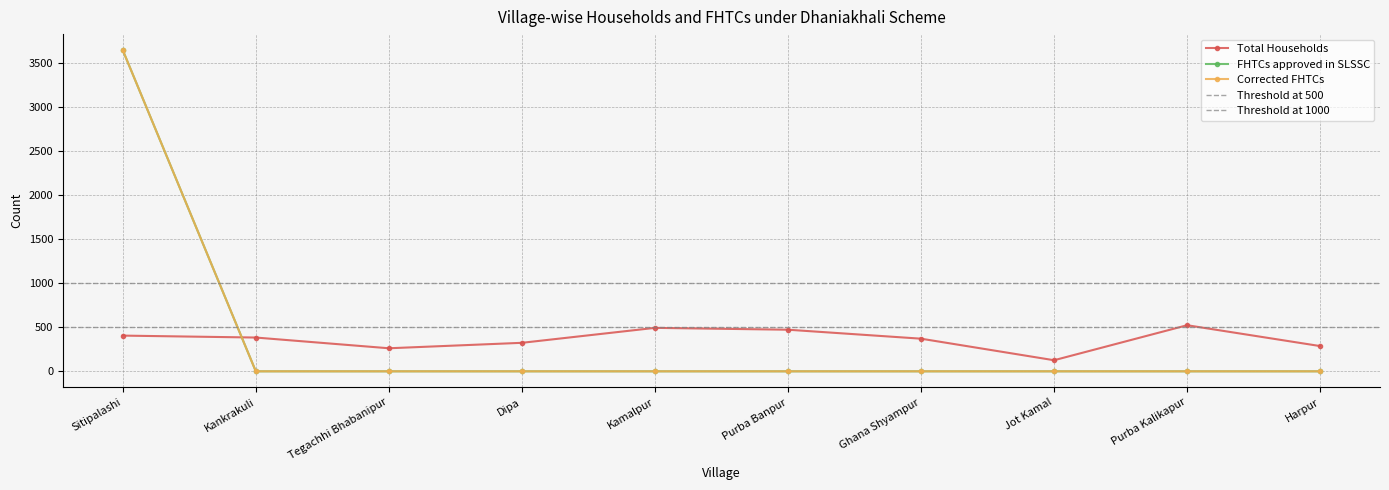

Does the chart display data point markers on the line(s)?

Yes